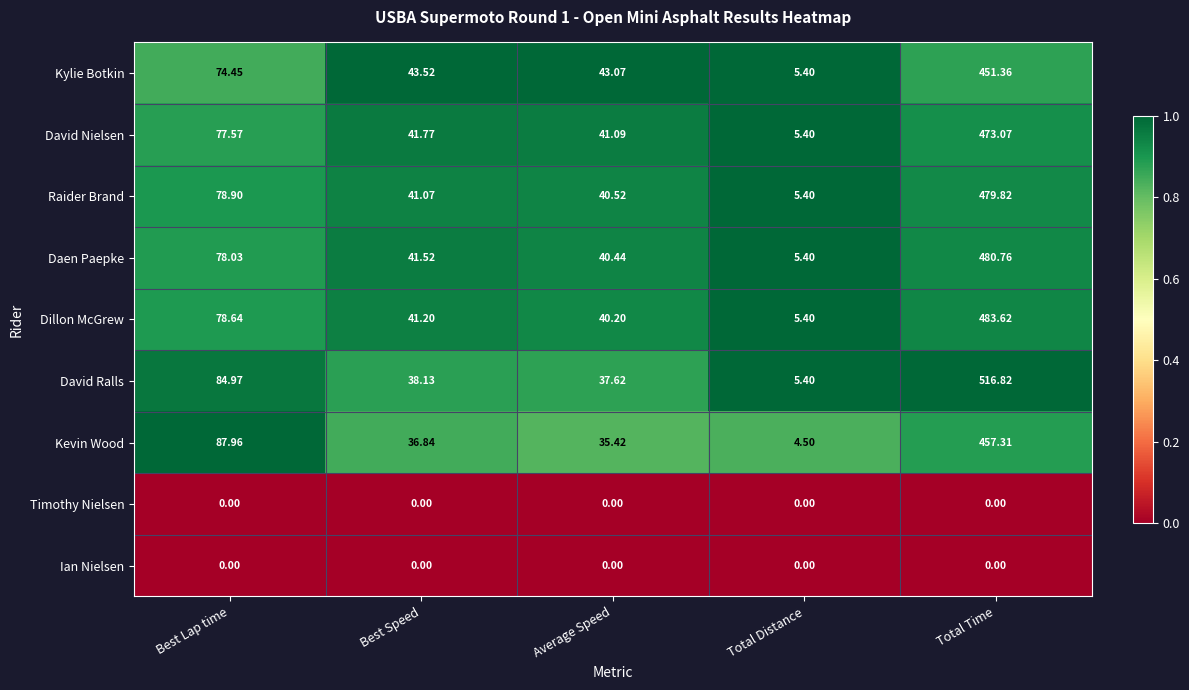

At which label is Daen Paepke closest to 243?

Best Lap time